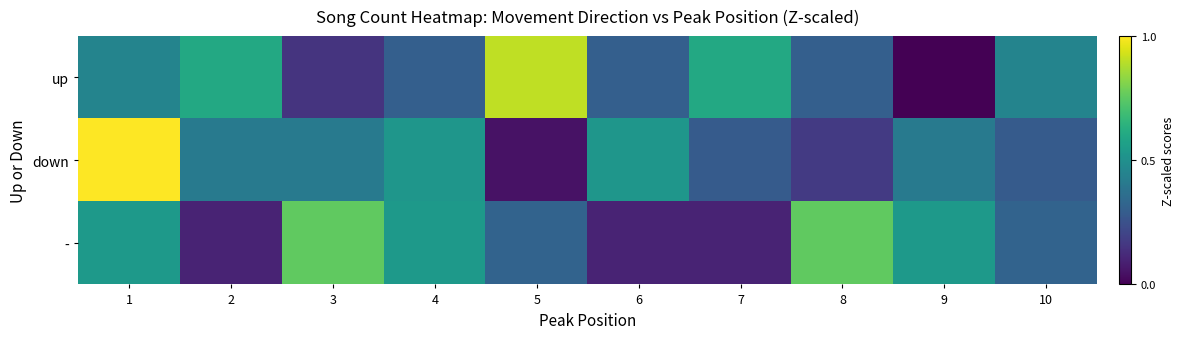

Reading left to right, list all the values displayed in this chart.

up: 1=0.5	2=0.6	3=0.2	4=0.3	5=0.9	6=0.3	7=0.6	8=0.3	9=0.0	10=0.5
down: 1=1.0	2=0.4	3=0.4	4=0.5	5=0.1	6=0.5	7=0.3	8=0.2	9=0.4	10=0.3
-: 1=0.5	2=0.1	3=0.8	4=0.5	5=0.3	6=0.1	7=0.1	8=0.8	9=0.5	10=0.3